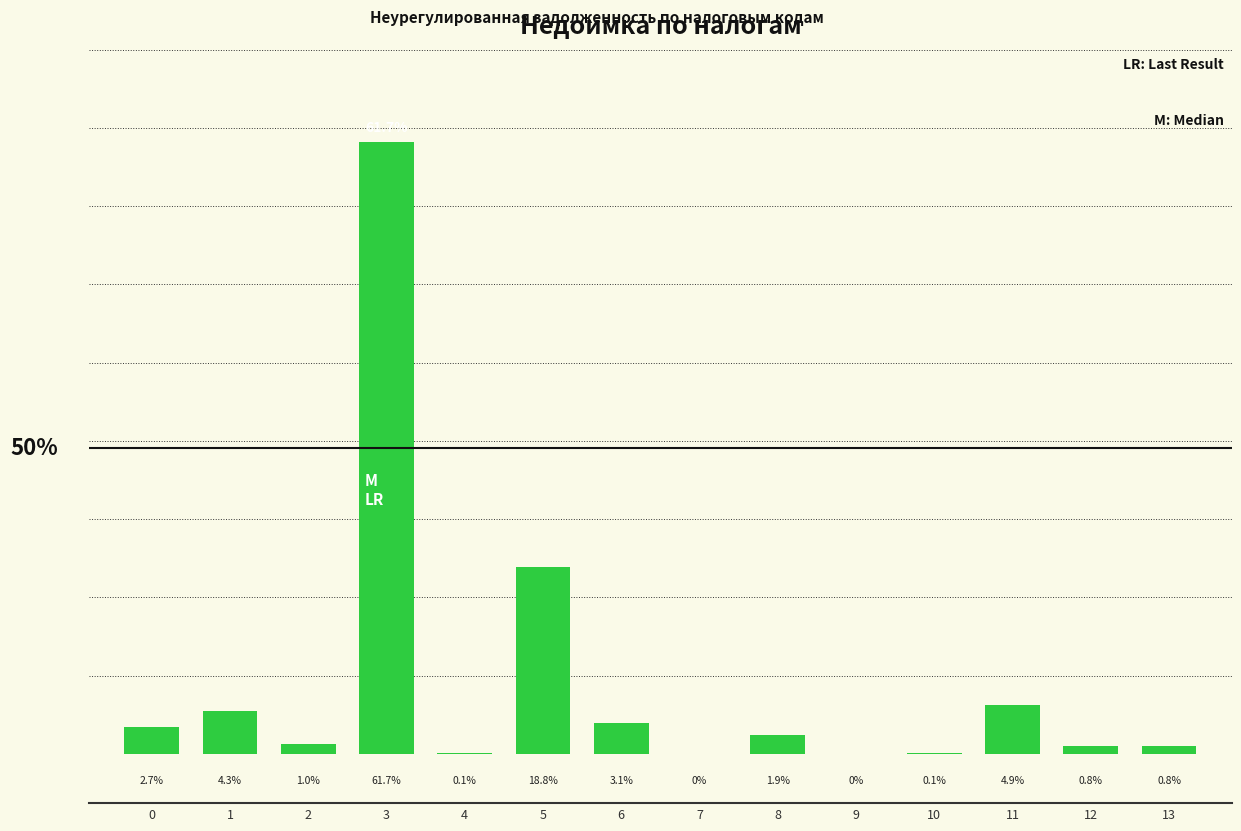

List the labels in order of value, smallest first.

7, 9, 4, 10, 13, 12, 2, 8, 0, 6, 1, 11, 5, 3